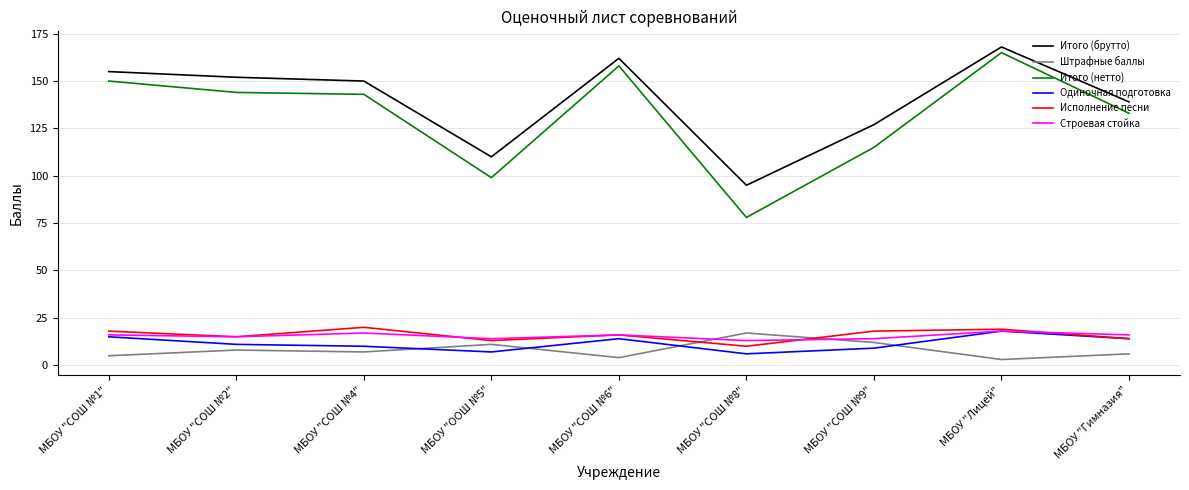

Does the chart display data point markers on the line(s)?

No